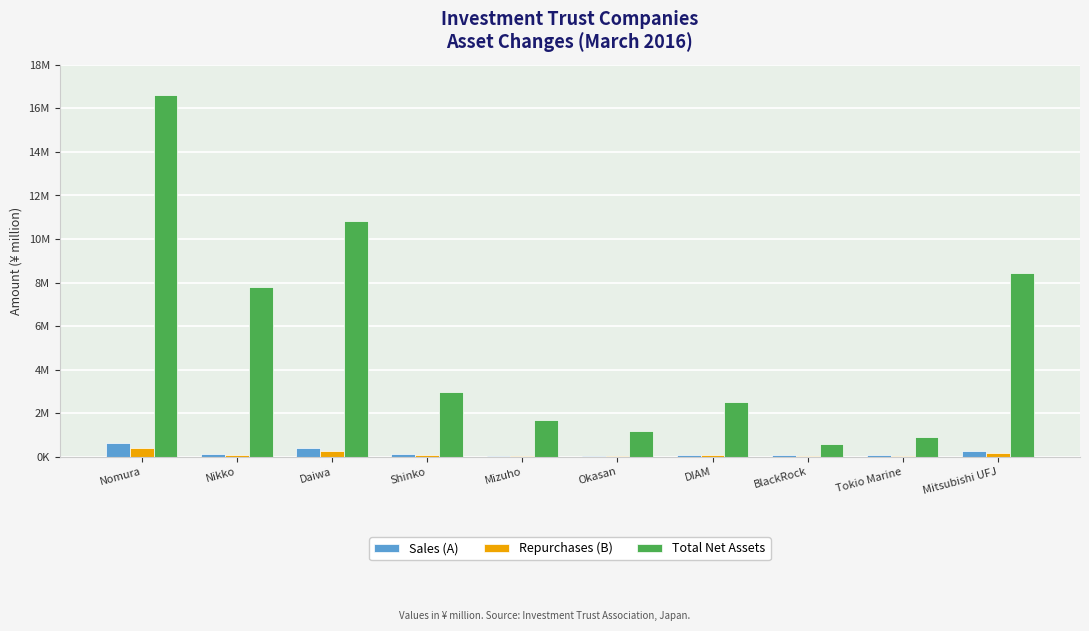

At which label does Repurchases (B) reach its minimum?

BlackRock